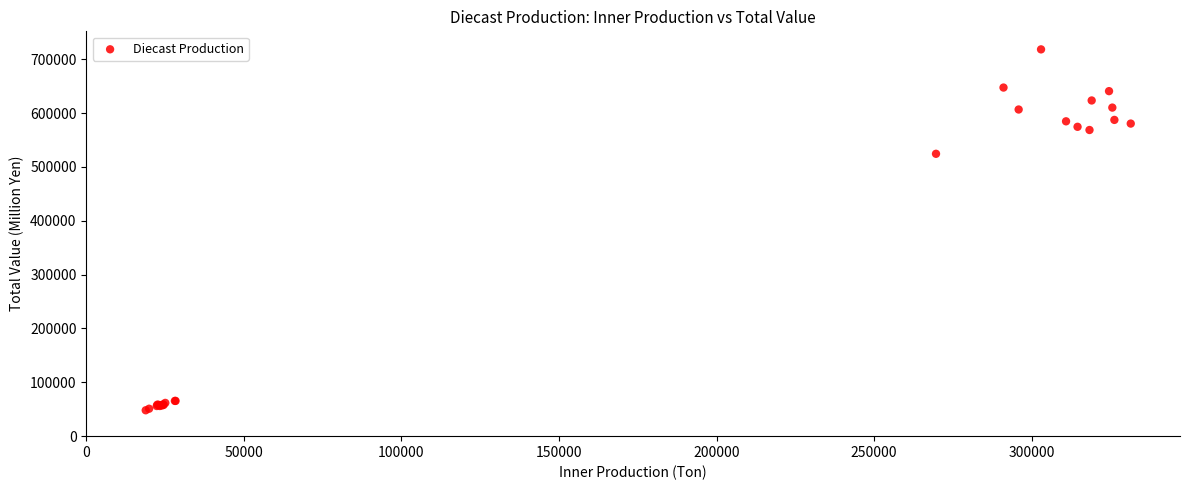

What Y value in the scatter plot is closest to 383261?

524478.7